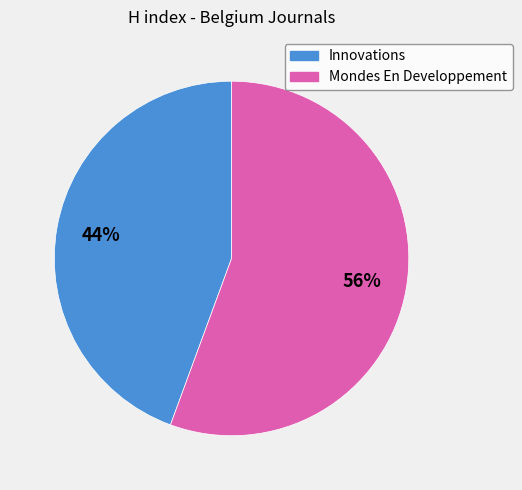

Which category accounts for the majority?

Mondes En Developpement